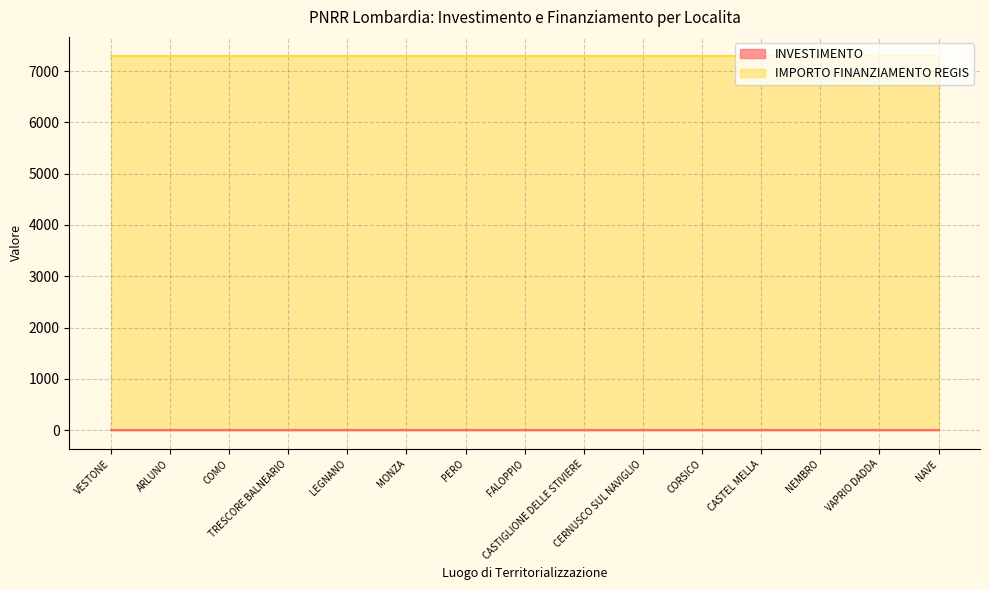

True or false: INVESTIMENTO and IMPORTO FINANZIAMENTO REGIS cross at least once.

False